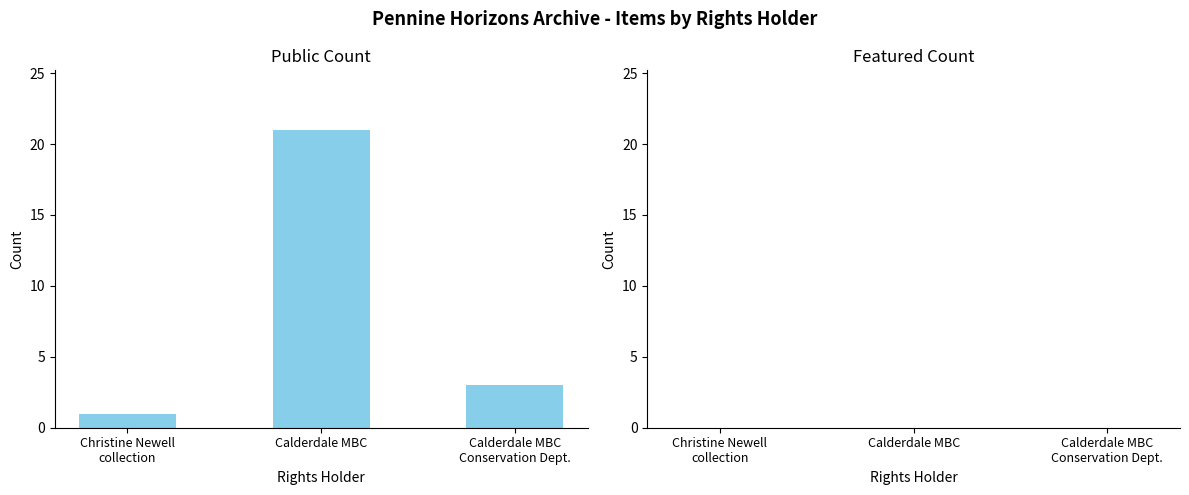

The chart shows a value of 21 at Calderdale MBC. True or false?

True